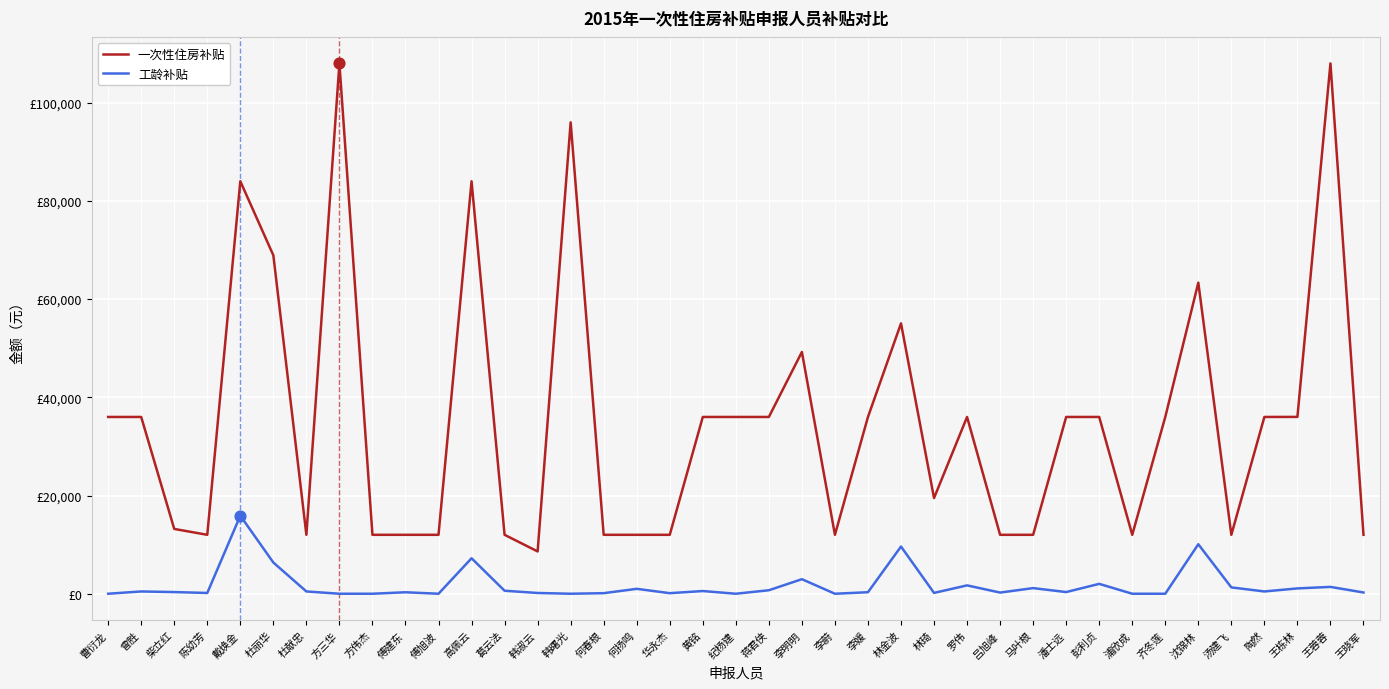

Is the value of 一次性住房补贴 at 高佩云 greater than the value of 工龄补贴 at 柴立红?

Yes